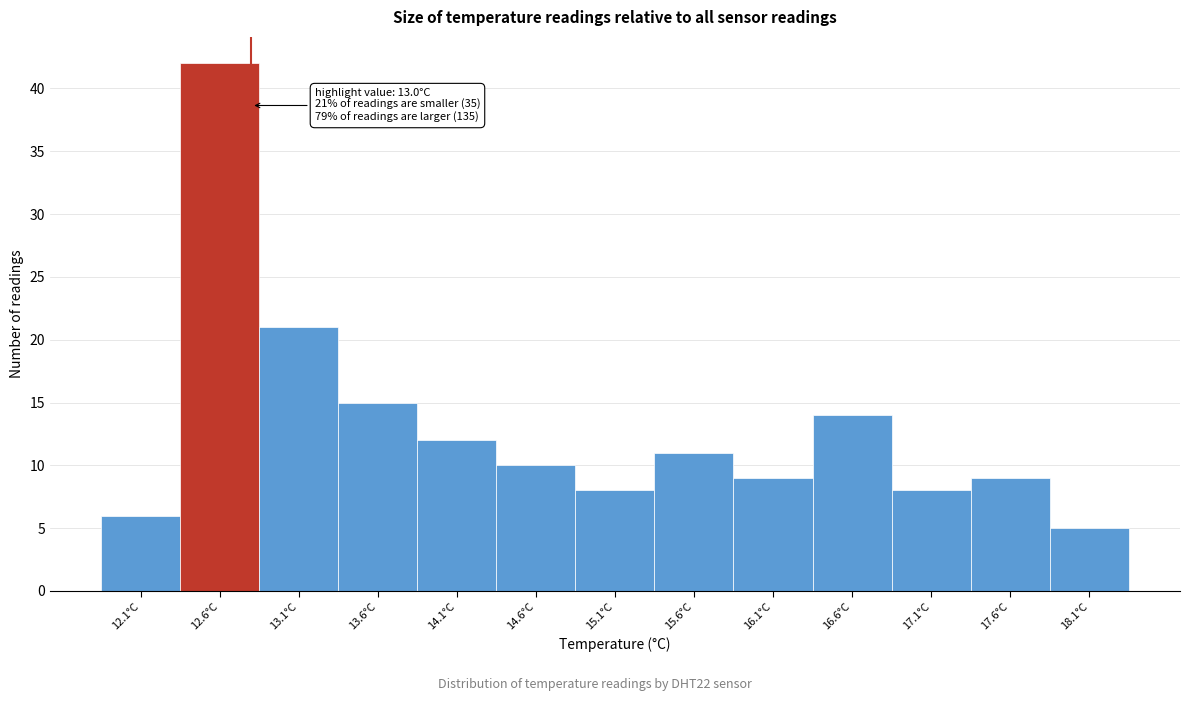

Reading left to right, transcribe all the data shown in this chart.

6	42	21	15	12	10	8	11	9	14	8	9	5